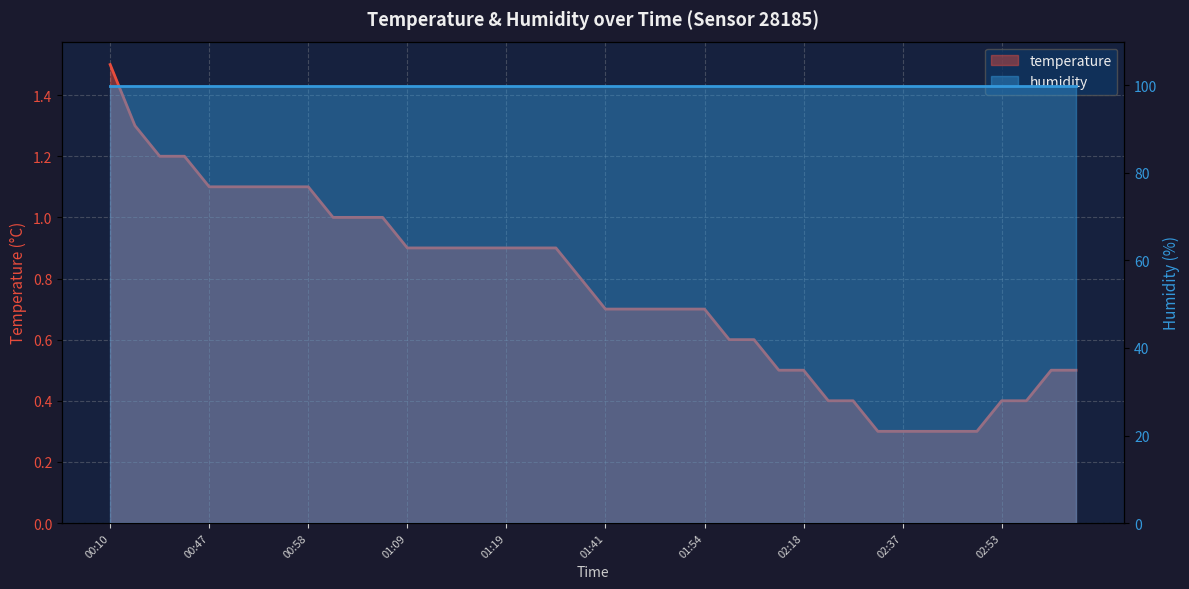

Is it true that the value at 01:14 is 0.5?

False